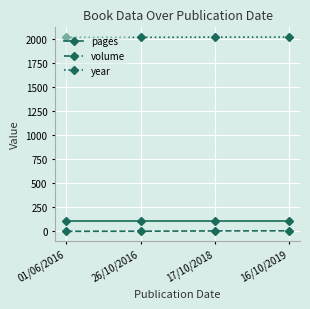

What is the sum of the pages values at 26/10/2016 and 01/06/2016?

224